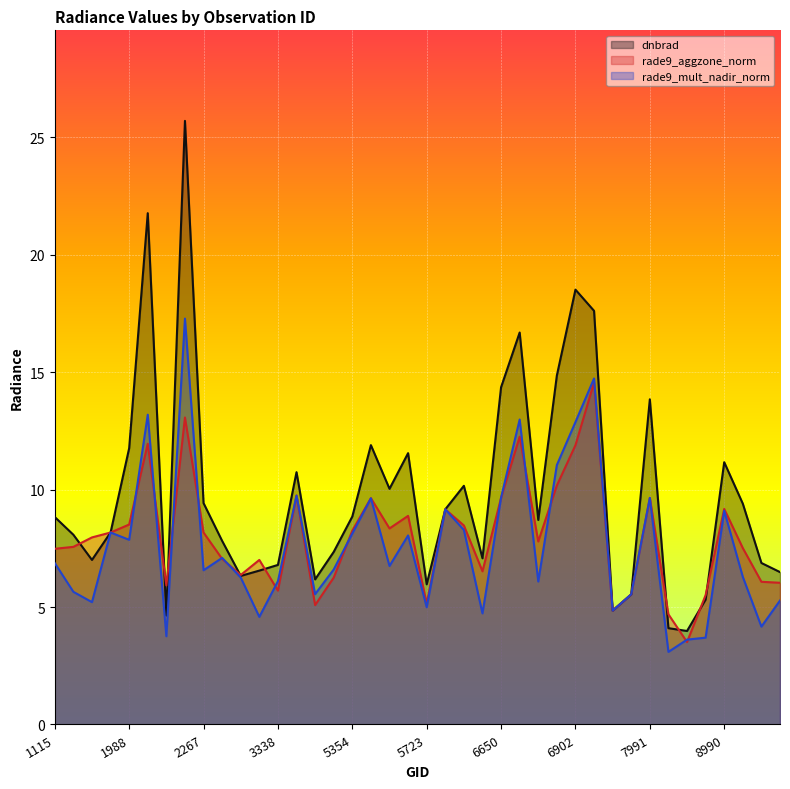

Between 8063 and 8990, which series saw the biggest shift?

dnbrad